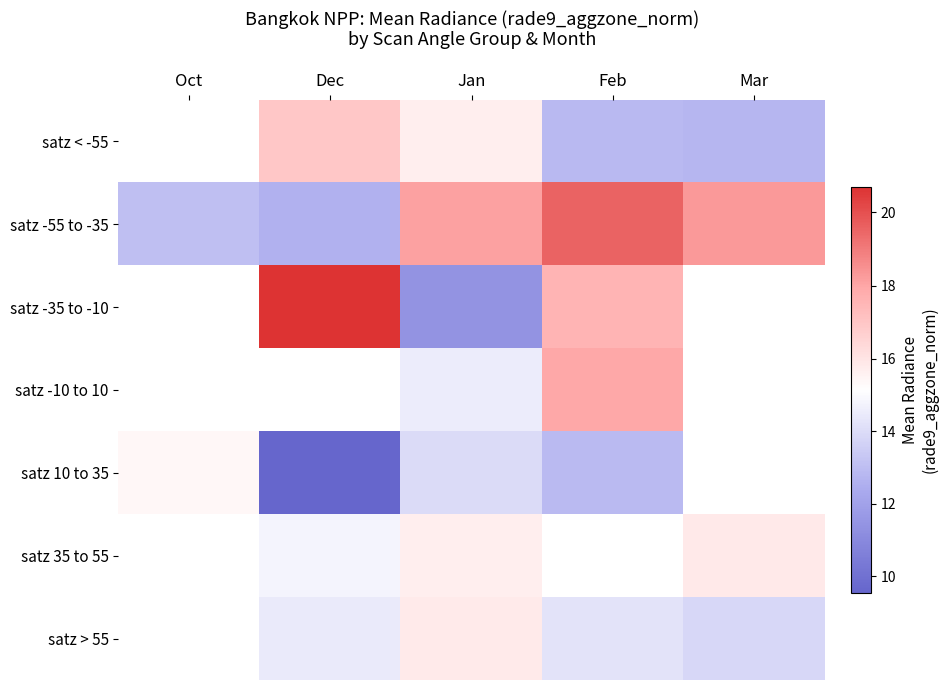

Which has a higher value, Oct or Feb?

Feb